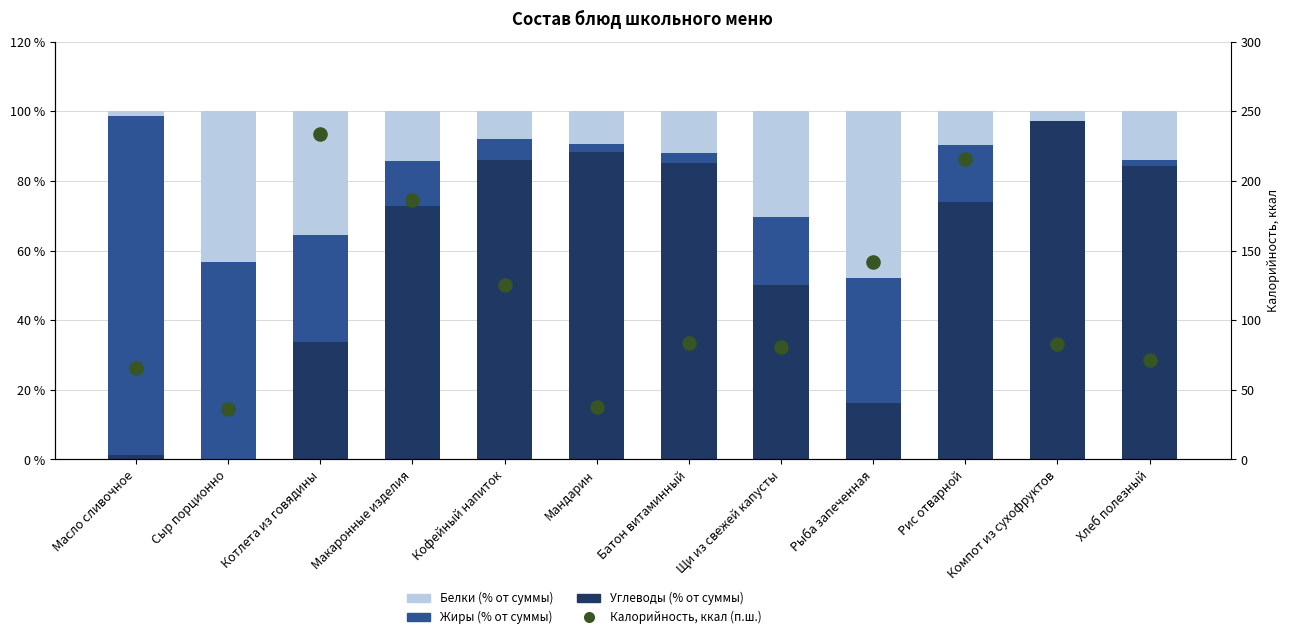

At how many categories does at least one series exceed 204?

2